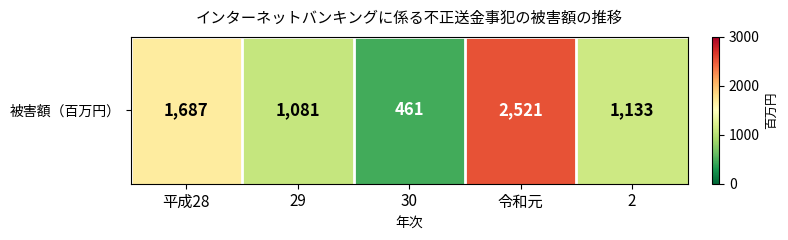

Approximately how many times larger is the value at 平成28 compared to 29?

1.6